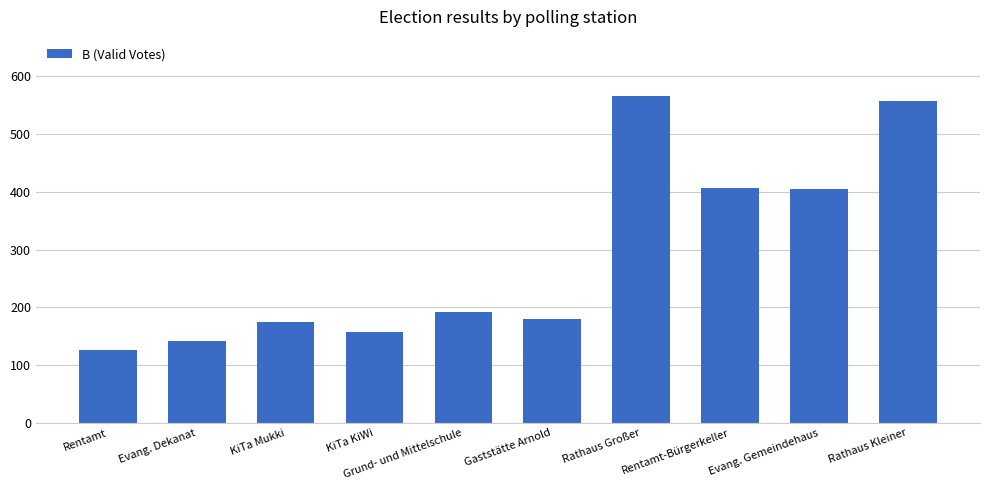

What is the change in value from KiTa Mukki to Evang. Gemeindehaus?

+230